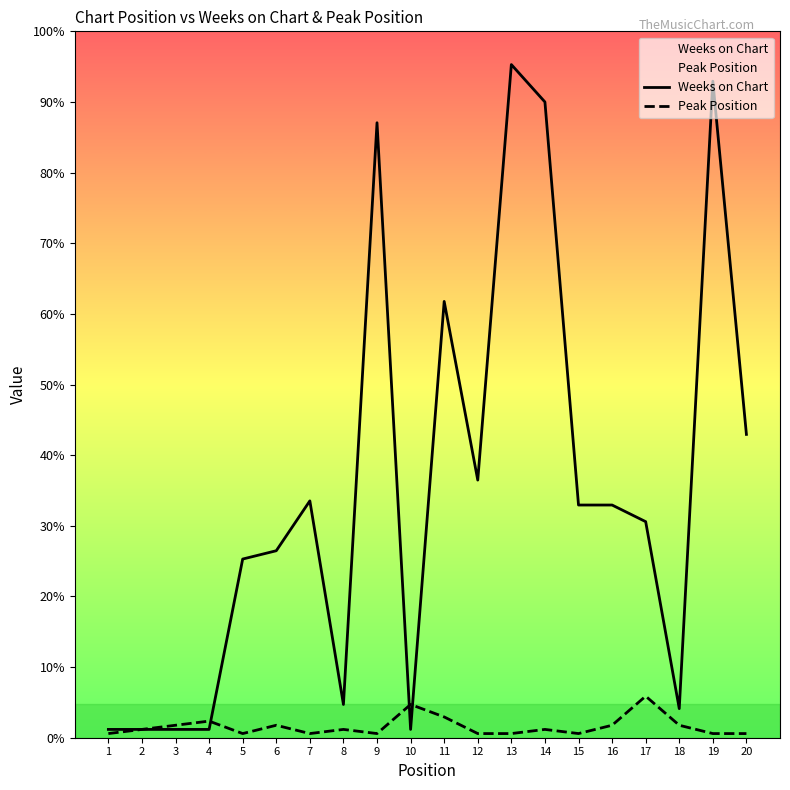

What is the value of the Peak Position point at the 15th from the left?

1